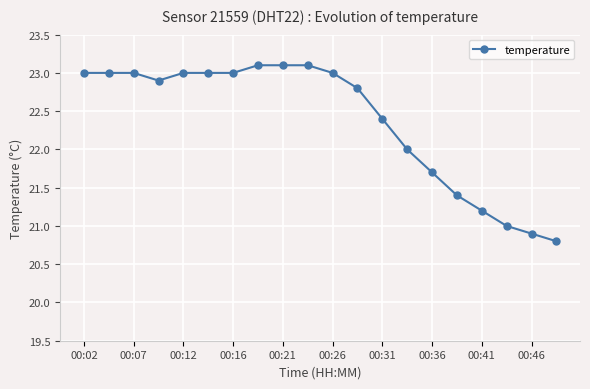

Reading right to left, list all the values displayed in this chart.

20.8	20.9	21.0	21.2	21.4	21.7	22.0	22.4	22.8	23.0	23.1	23.1	23.1	23.0	23.0	23.0	22.9	23.0	23.0	23.0